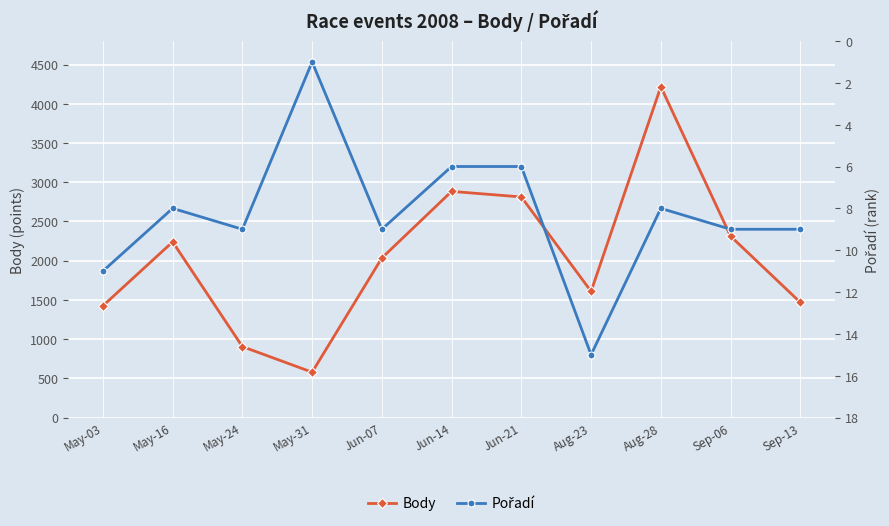

True or false: Body and Pořadí cross at least once.

False